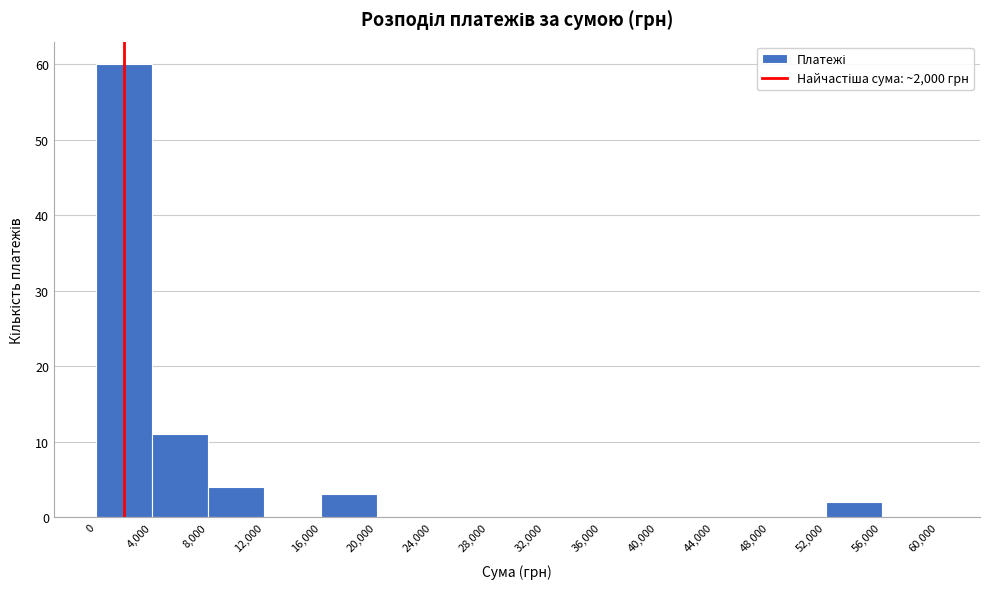

Reading left to right, transcribe this chart: for each bar, give the range it covers on the x-axis and its height. The values are not printed on the chart, so give them approximately, as read against the axis.

0 to 4,000: 60
4,000 to 8,000: 11
8,000 to 12,000: 4
12,000 to 16,000: 0
16,000 to 20,000: 3
20,000 to 24,000: 0
24,000 to 28,000: 0
28,000 to 32,000: 0
32,000 to 36,000: 0
36,000 to 40,000: 0
40,000 to 44,000: 0
44,000 to 48,000: 0
48,000 to 52,000: 0
52,000 to 56,000: 2
56,000 to 60,000: 0